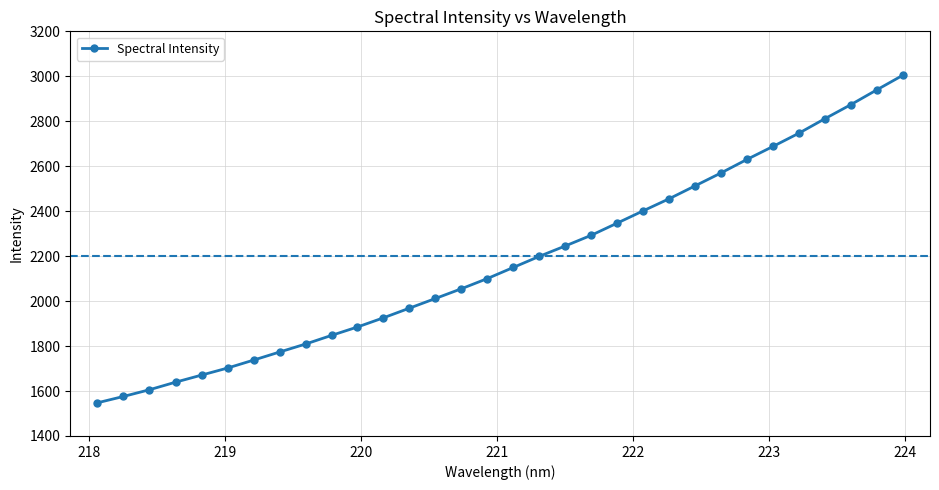

What is the minimum value shown in the chart?

1547.7